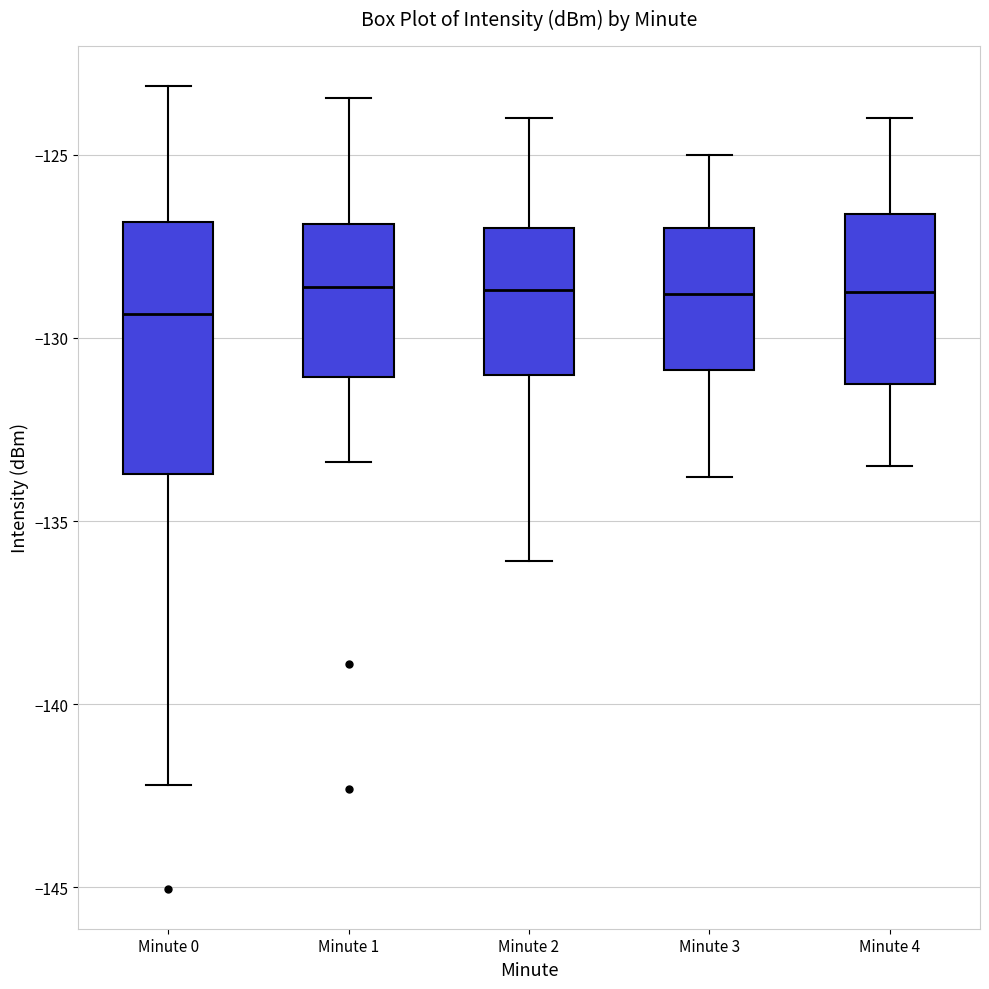

Where does the upper whisker of the box for Minute 1 end on the y-axis? The values are not printed on the chart, so give them approximately, as read against the axis.

-123.5